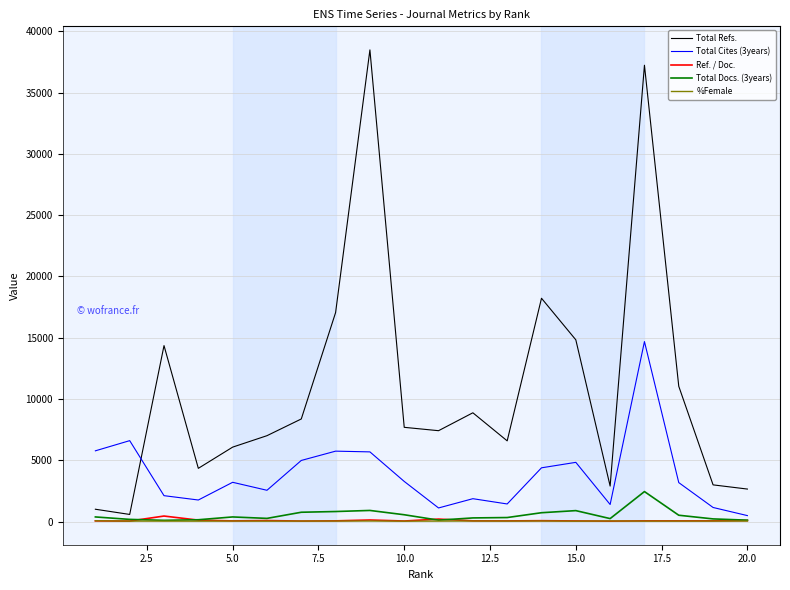

Which series has the largest range (max minus min)?

Total Refs.